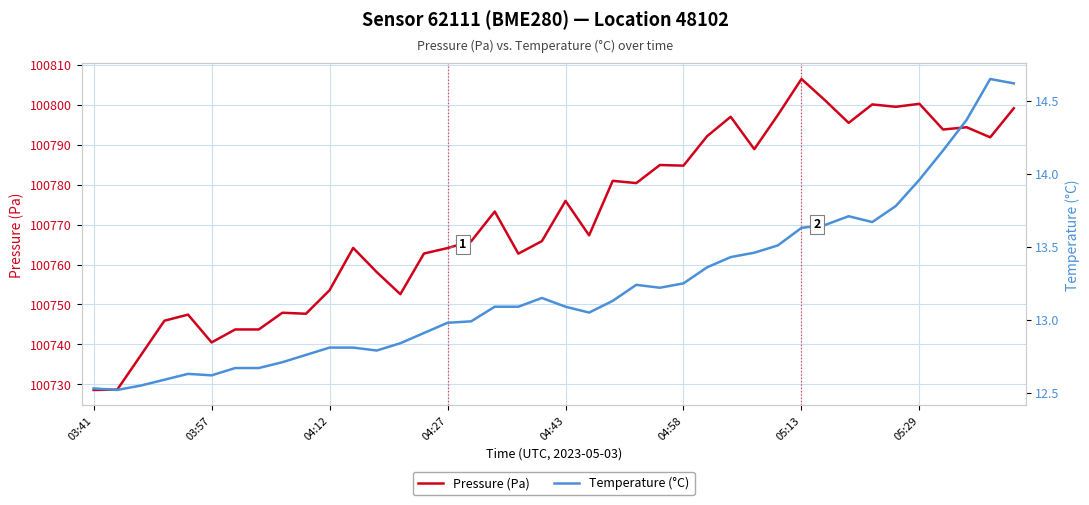

At how many categories does at least one series exceed 32994?

40